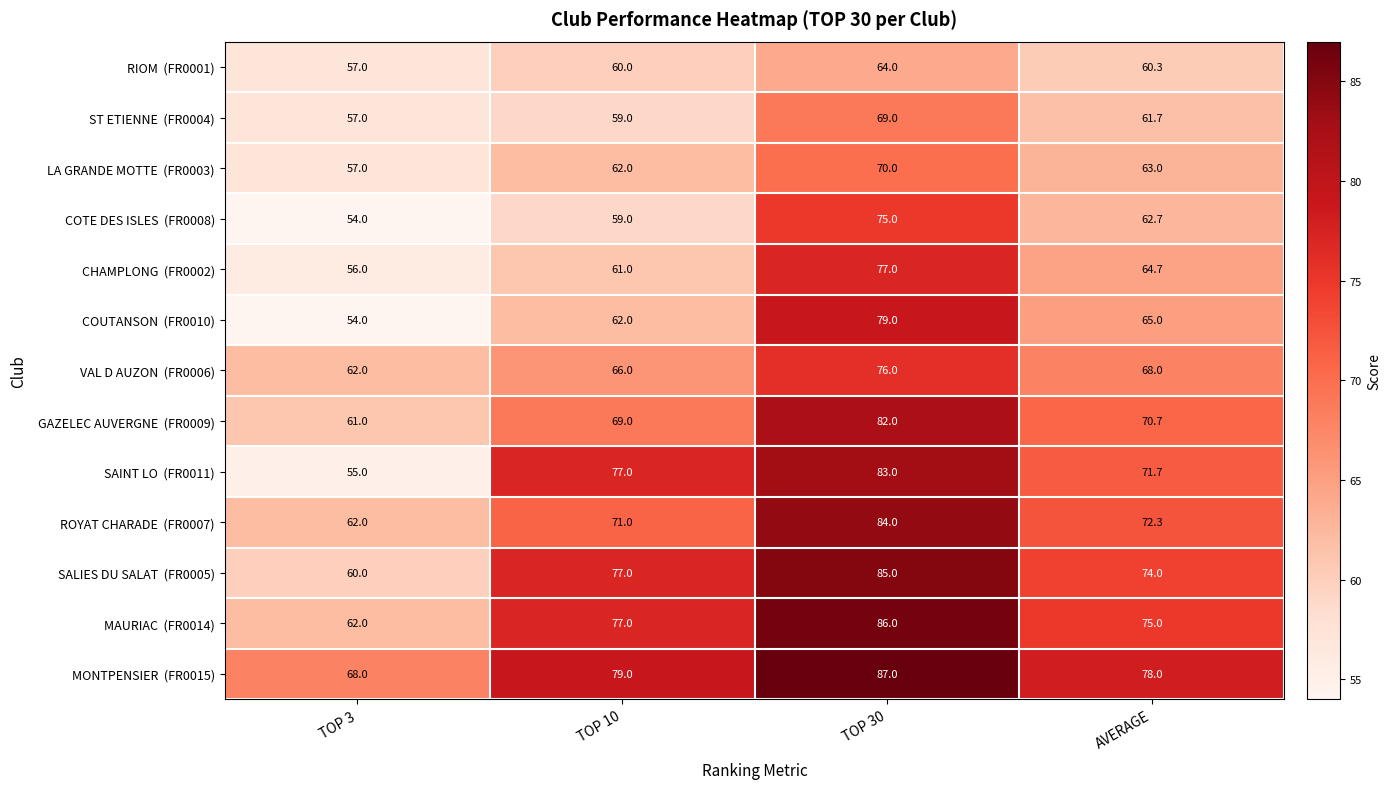

What is the difference between the highest and lowest values at TOP 30?

23.0